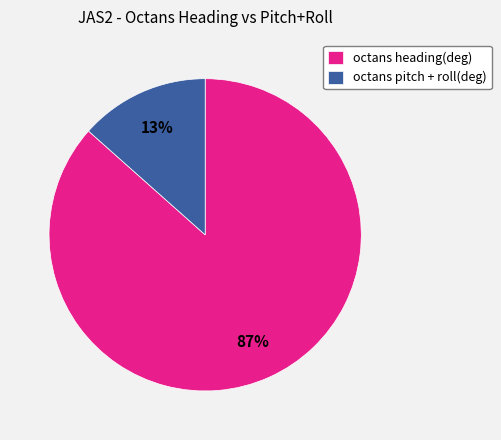

Combined, do octans pitch + roll(deg) and octans heading(deg) account for over 50%?

Yes